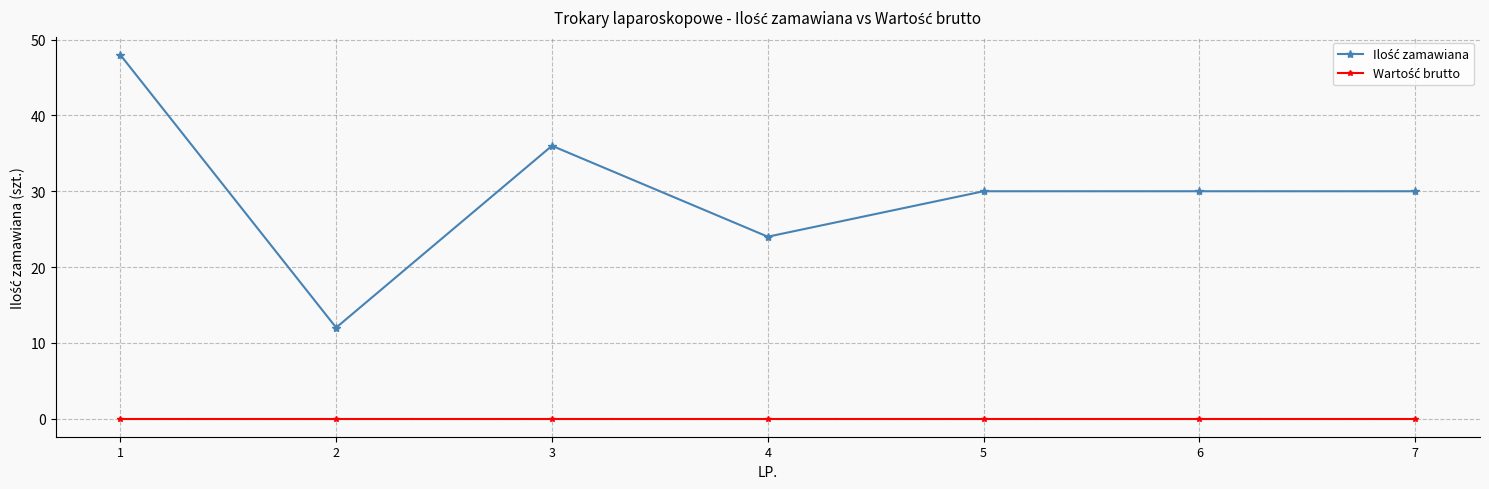

Does the chart display data point markers on the line(s)?

Yes